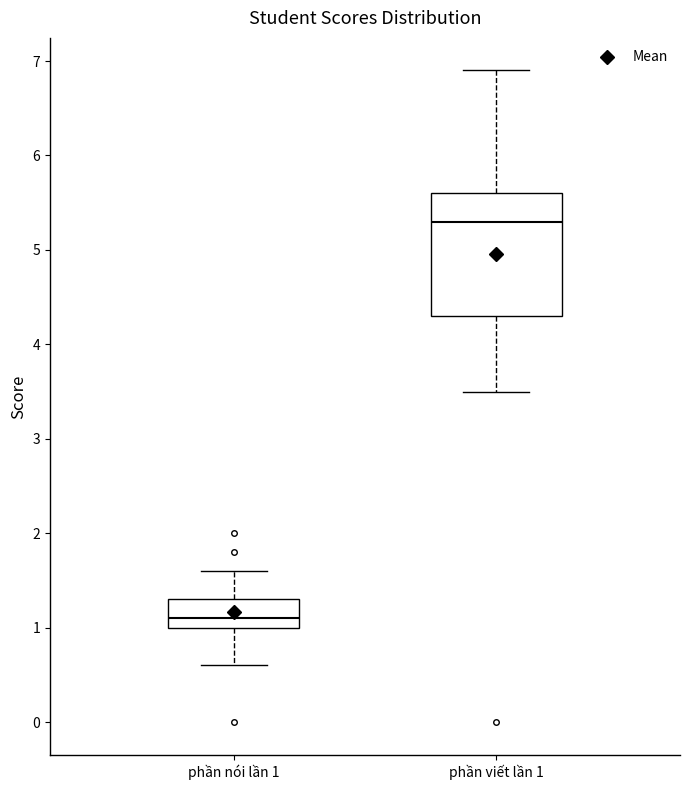

Which box has the lowest median line?

phần nói lần 1